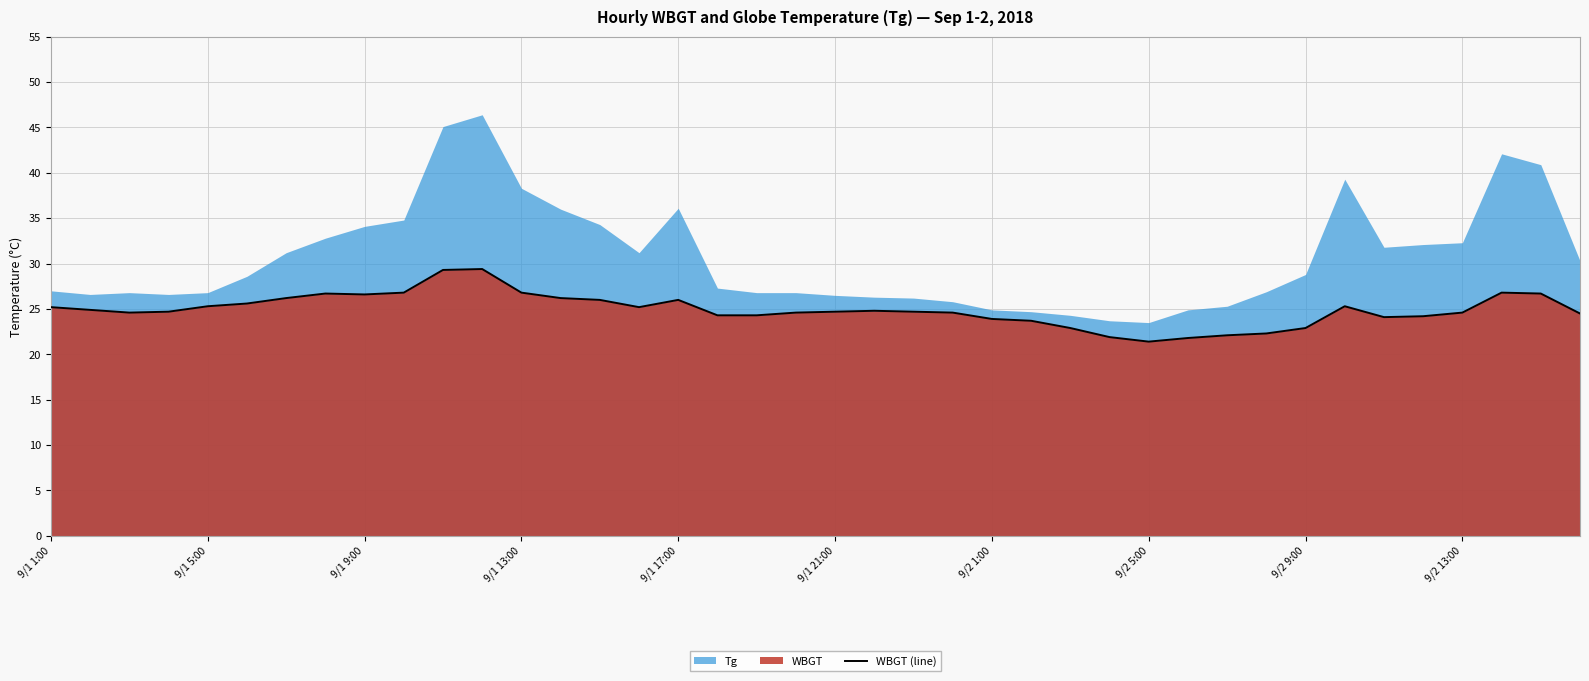

Where does the data first go above 24?

9/1 1:00